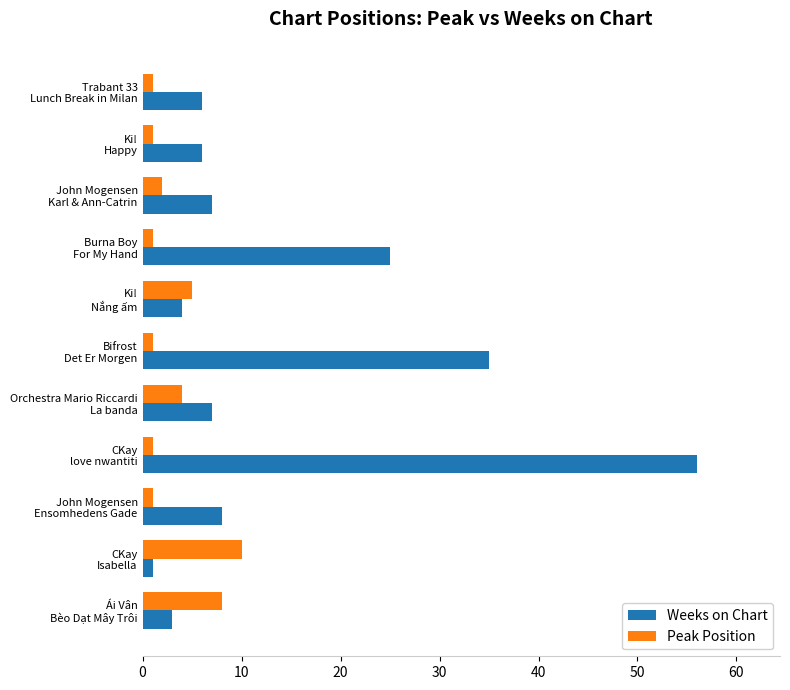

Rank the series by their average value, from highest to lowest.

Weeks on Chart, Peak Position